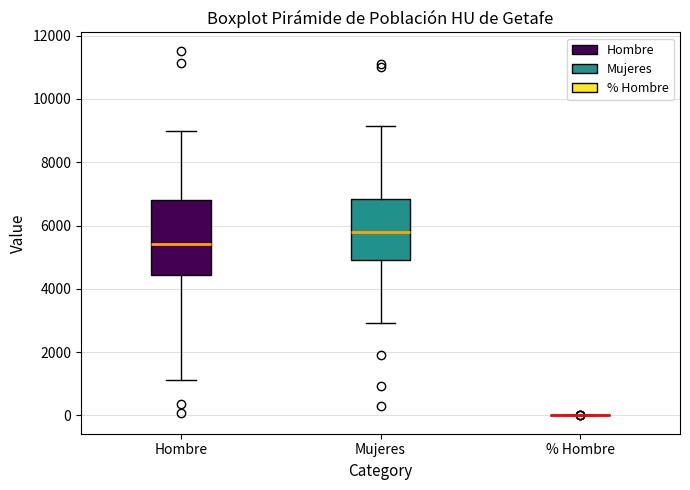

Where does the median line of the box for Mujeres sit on the y-axis? The values are not printed on the chart, so give them approximately, as read against the axis.

5800